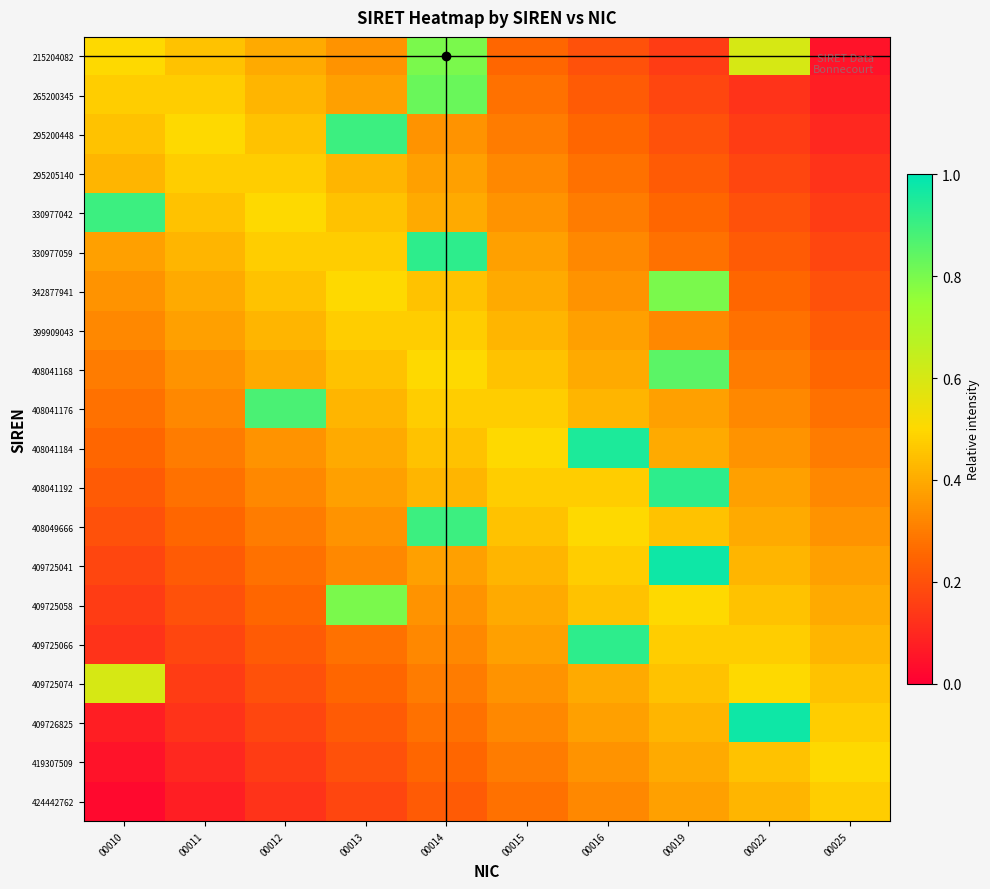

Reading left to right, extract all data points from this chart.

215204082: 00010=0.5	00011=0.5	00012=0.4	00013=0.3	00014=0.8	00015=0.2	00016=0.2	00019=0.2	00022=0.6	00025=0.0
265200345: 00010=0.5	00011=0.5	00012=0.4	00013=0.4	00014=0.8	00015=0.3	00016=0.2	00019=0.2	00022=0.1	00025=0.1
295200448: 00010=0.5	00011=0.5	00012=0.5	00013=0.9	00014=0.3	00015=0.3	00016=0.2	00019=0.2	00022=0.1	00025=0.1
295205140: 00010=0.4	00011=0.5	00012=0.5	00013=0.4	00014=0.4	00015=0.3	00016=0.3	00019=0.2	00022=0.2	00025=0.1
330977042: 00010=0.9	00011=0.5	00012=0.5	00013=0.5	00014=0.4	00015=0.3	00016=0.3	00019=0.2	00022=0.2	00025=0.2
330977059: 00010=0.4	00011=0.4	00012=0.5	00013=0.5	00014=0.9	00015=0.4	00016=0.3	00019=0.3	00022=0.2	00025=0.2
342877941: 00010=0.3	00011=0.4	00012=0.5	00013=0.5	00014=0.4	00015=0.4	00016=0.3	00019=0.8	00022=0.2	00025=0.2
399909043: 00010=0.3	00011=0.4	00012=0.4	00013=0.5	00014=0.5	00015=0.4	00016=0.4	00019=0.3	00022=0.3	00025=0.2
408041168: 00010=0.3	00011=0.3	00012=0.4	00013=0.4	00014=0.5	00015=0.5	00016=0.4	00019=0.9	00022=0.3	00025=0.2
408041176: 00010=0.3	00011=0.3	00012=0.9	00013=0.4	00014=0.5	00015=0.5	00016=0.4	00019=0.4	00022=0.3	00025=0.3
408041184: 00010=0.2	00011=0.3	00012=0.3	00013=0.4	00014=0.5	00015=0.5	00016=0.9	00019=0.4	00022=0.3	00025=0.3
408041192: 00010=0.2	00011=0.3	00012=0.3	00013=0.4	00014=0.4	00015=0.5	00016=0.5	00019=0.9	00022=0.4	00025=0.3
408049666: 00010=0.2	00011=0.2	00012=0.3	00013=0.3	00014=0.9	00015=0.5	00016=0.5	00019=0.5	00022=0.4	00025=0.3
409725041: 00010=0.2	00011=0.2	00012=0.3	00013=0.3	00014=0.4	00015=0.4	00016=0.5	00019=1.0	00022=0.4	00025=0.4
409725058: 00010=0.2	00011=0.2	00012=0.2	00013=0.8	00014=0.4	00015=0.4	00016=0.5	00019=0.5	00022=0.4	00025=0.4
409725066: 00010=0.1	00011=0.2	00012=0.2	00013=0.3	00014=0.3	00015=0.4	00016=0.9	00019=0.5	00022=0.5	00025=0.4
409725074: 00010=0.6	00011=0.1	00012=0.2	00013=0.2	00014=0.3	00015=0.3	00016=0.4	00019=0.4	00022=0.5	00025=0.5
409726825: 00010=0.1	00011=0.1	00012=0.2	00013=0.2	00014=0.3	00015=0.3	00016=0.4	00019=0.4	00022=1.0	00025=0.5
419307509: 00010=0.0	00011=0.1	00012=0.2	00013=0.2	00014=0.2	00015=0.3	00016=0.3	00019=0.4	00022=0.5	00025=0.5
424442762: 00010=0.0	00011=0.1	00012=0.1	00013=0.2	00014=0.2	00015=0.3	00016=0.3	00019=0.4	00022=0.4	00025=0.5